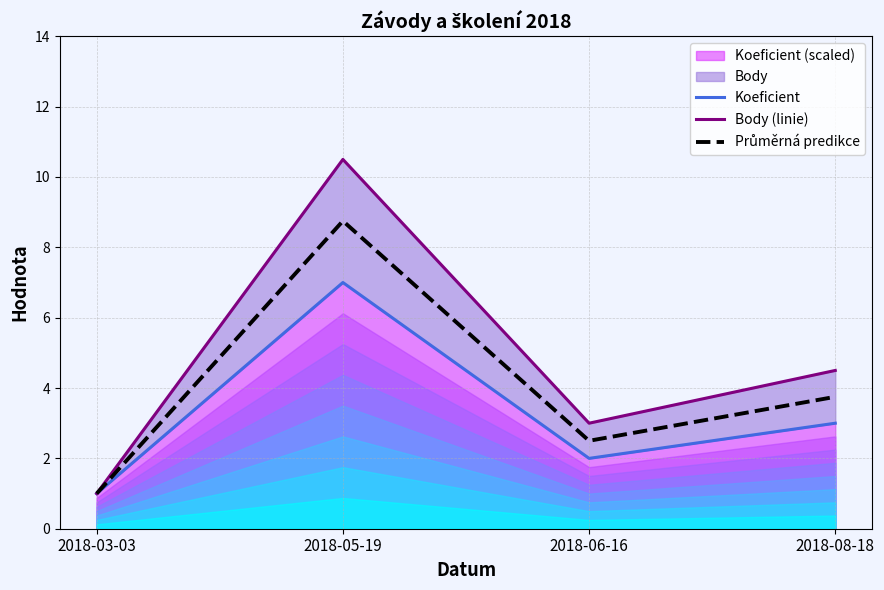

Where is the first local minimum for Koeficient?

2018-06-16